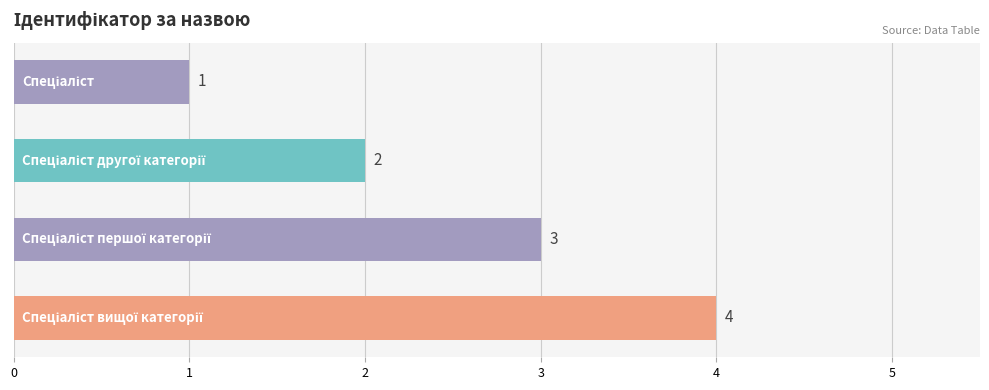

What is the sum of all values?

10